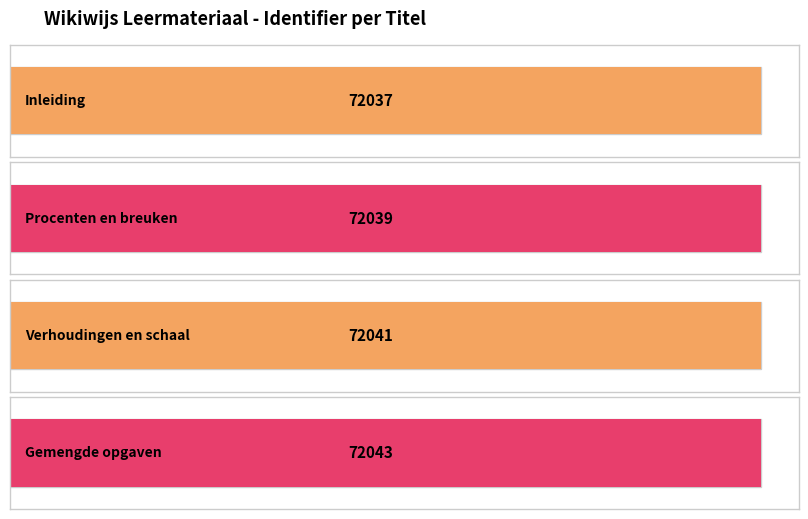

What is the greatest value displayed?

72043